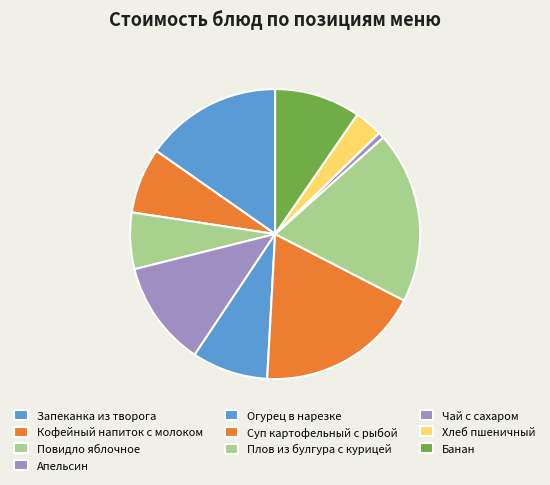

How many segments does this pie chart have?

10